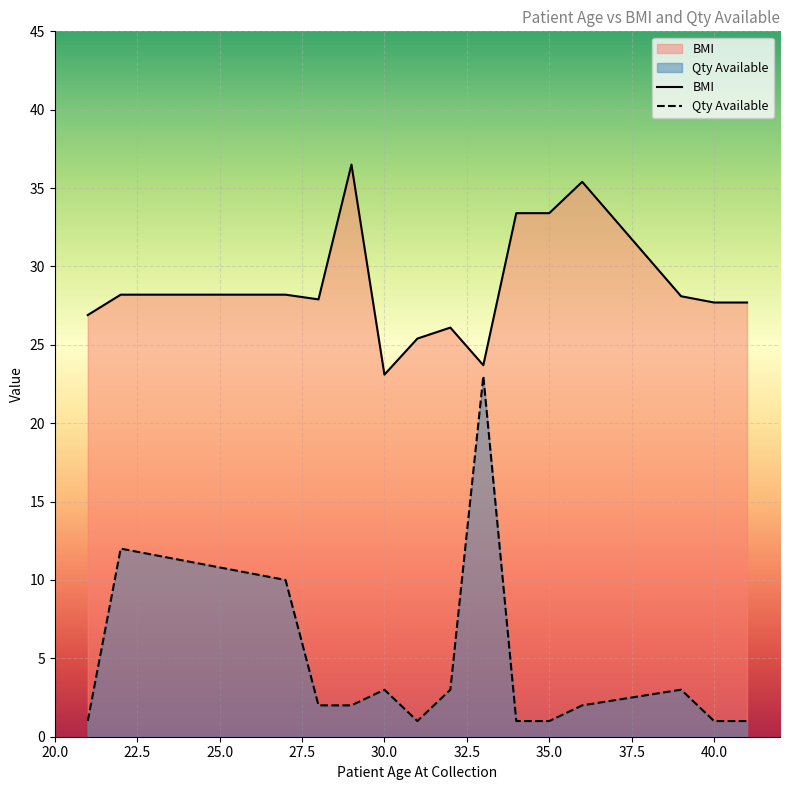

True or false: BMI has more than 0 interior local peaks.

True